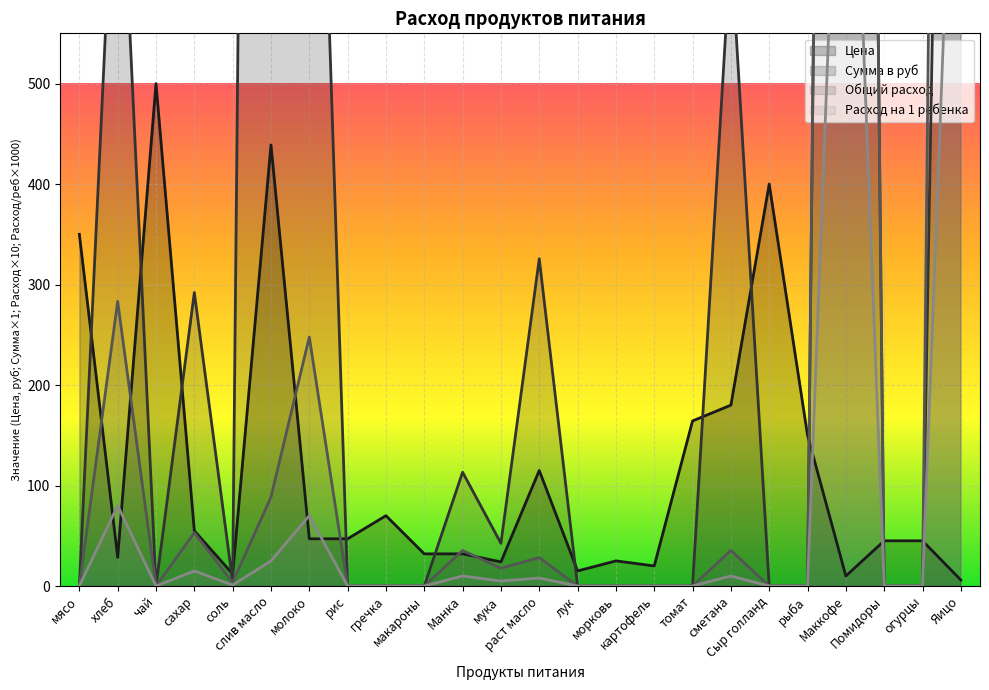

Rank the categories by Сумма в руб value from lowest to highest.

мясо, чай, рис, гречка, макароны, лук, морковь, картофель, томат, Сыр голланд, рыба, Помидоры, огурцы, соль, мука, Манка, сахар, раст масло, сметана, хлеб, молоко, Яицо, Маккофе, слив масло